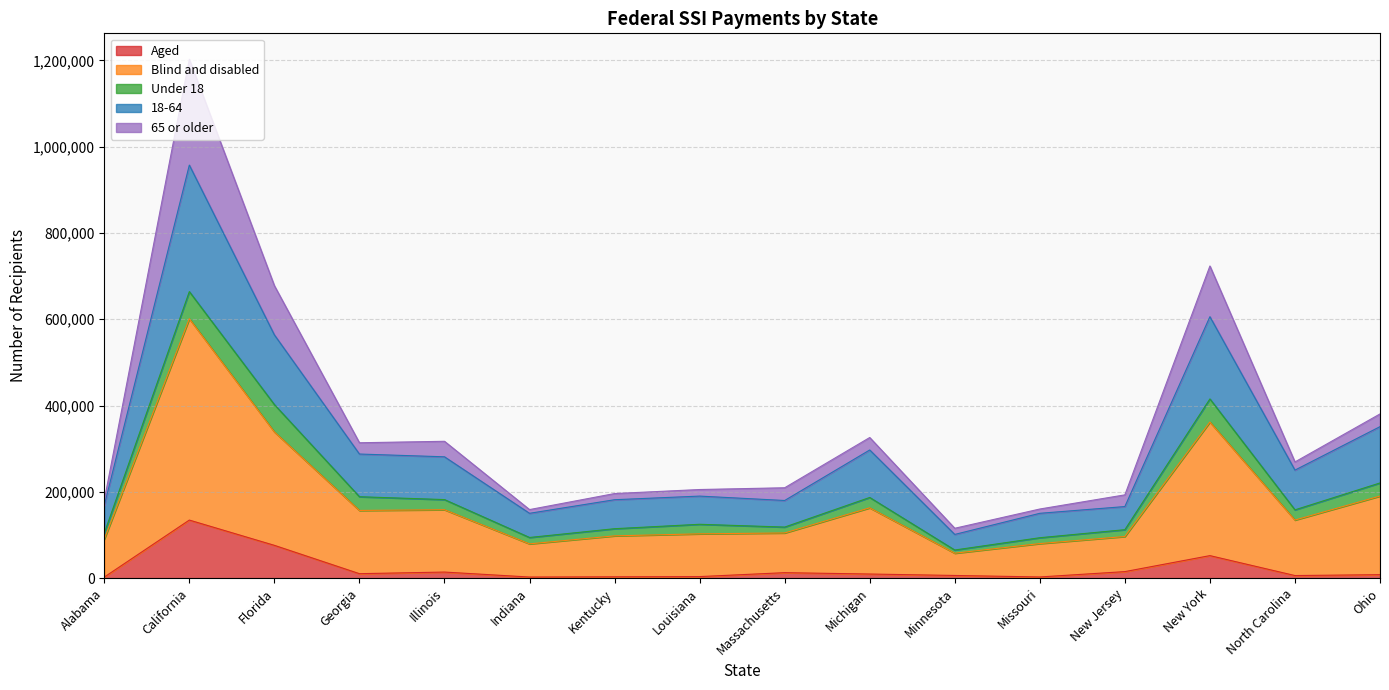

What is the greatest value displayed?

1202461